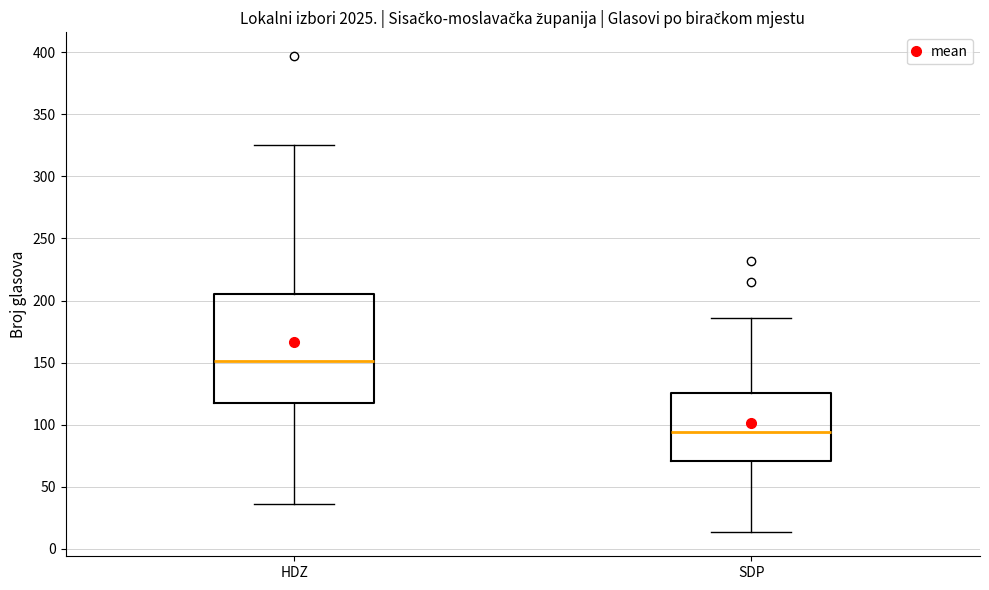

Reading left to right, transcribe this box plot: for each box, give where its median line is, the range the box spans, and where its two whiskers end, as read against the y-axis. The values are not printed on the chart, so give them approximately, as read against the axis.

HDZ: median 150, box 120 to 205, whiskers 35 to 325
SDP: median 95, box 70 to 125, whiskers 15 to 185